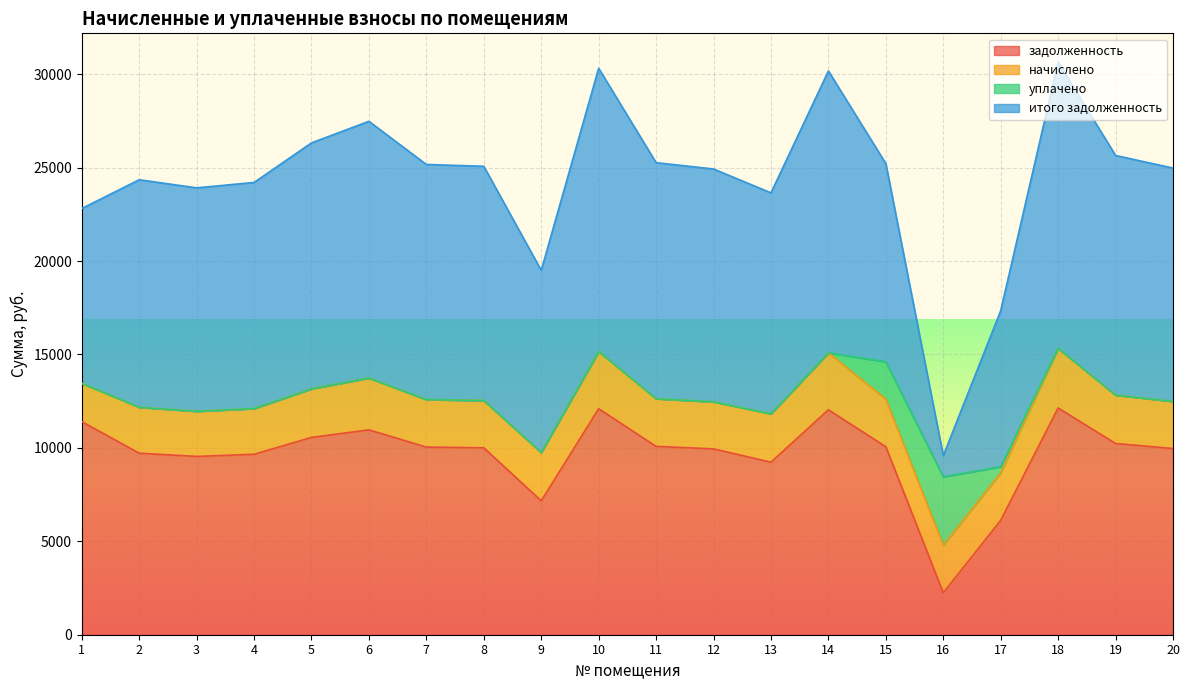

How many times do начислено and уплачено cross each other?

2